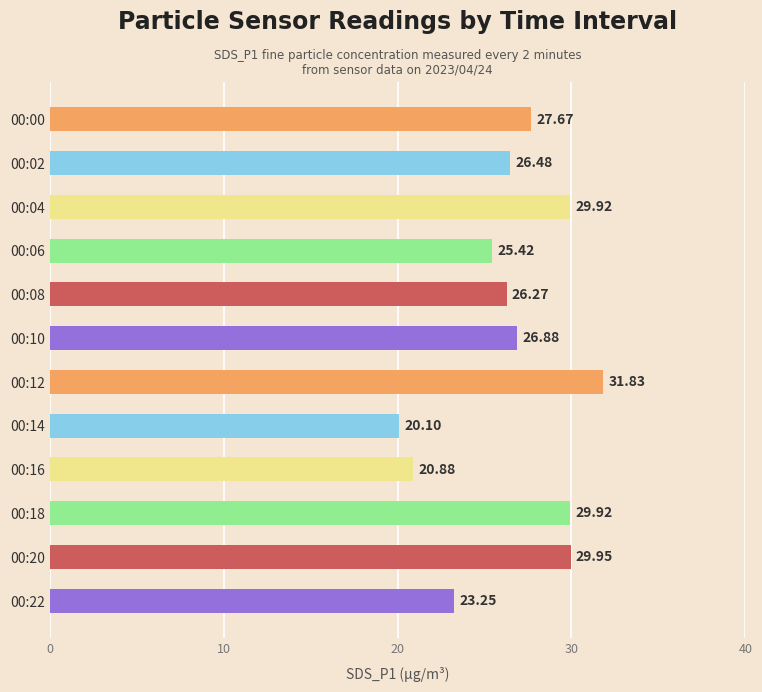

What is the change in value from 00:00 to 00:10?

-0.8